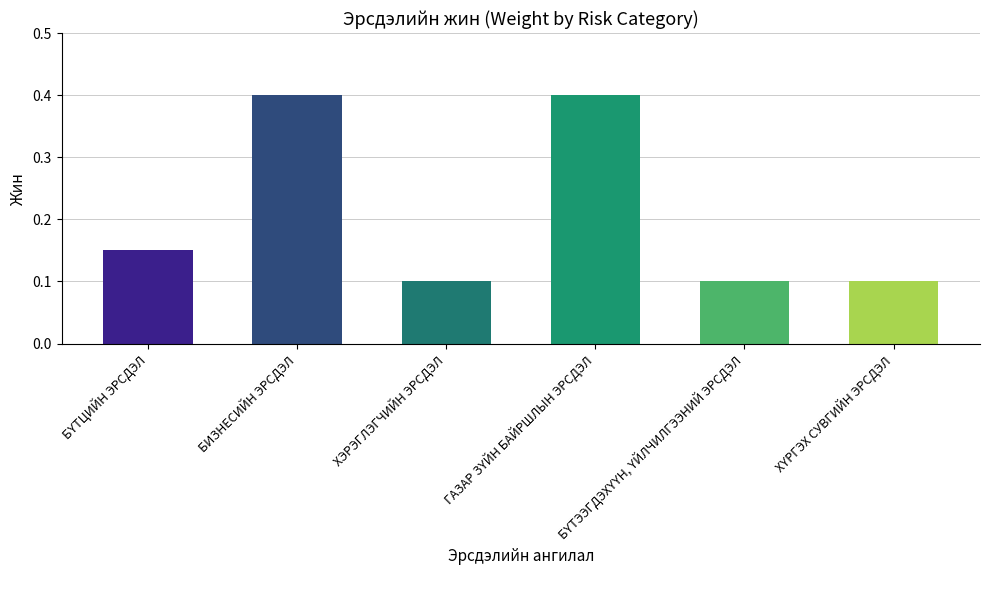

Rank the categories by value from highest to lowest.

БИЗНЕСИЙН ЭРСДЭЛ, ГАЗАР ЗҮЙН БАЙРШЛЫН ЭРСДЭЛ, БҮТЦИЙН ЭРСДЭЛ, ХЭРЭГЛЭГЧИЙН ЭРСДЭЛ, БҮТЭЭГДЭХҮҮН, ҮЙЛЧИЛГЭЭНИЙ ЭРСДЭЛ, ХҮРГЭХ СУВГИЙН ЭРСДЭЛ